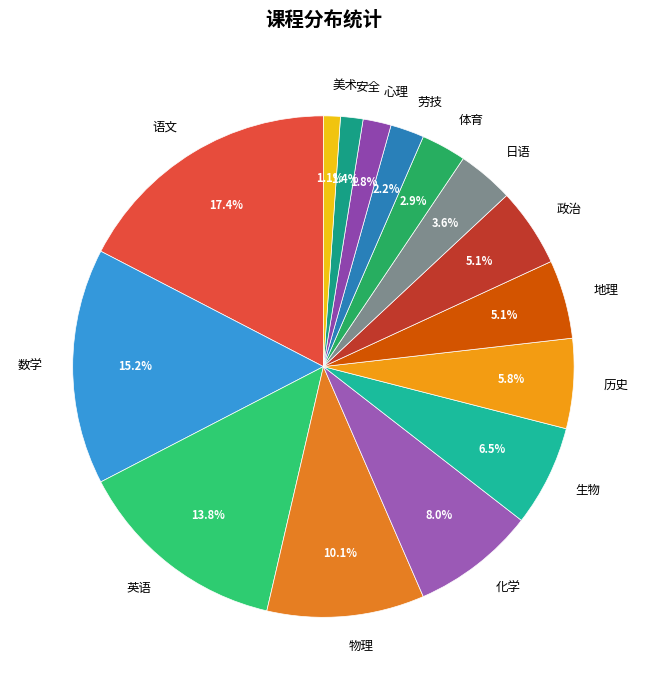

What percentage is NOT represented by 政治?

94.9%